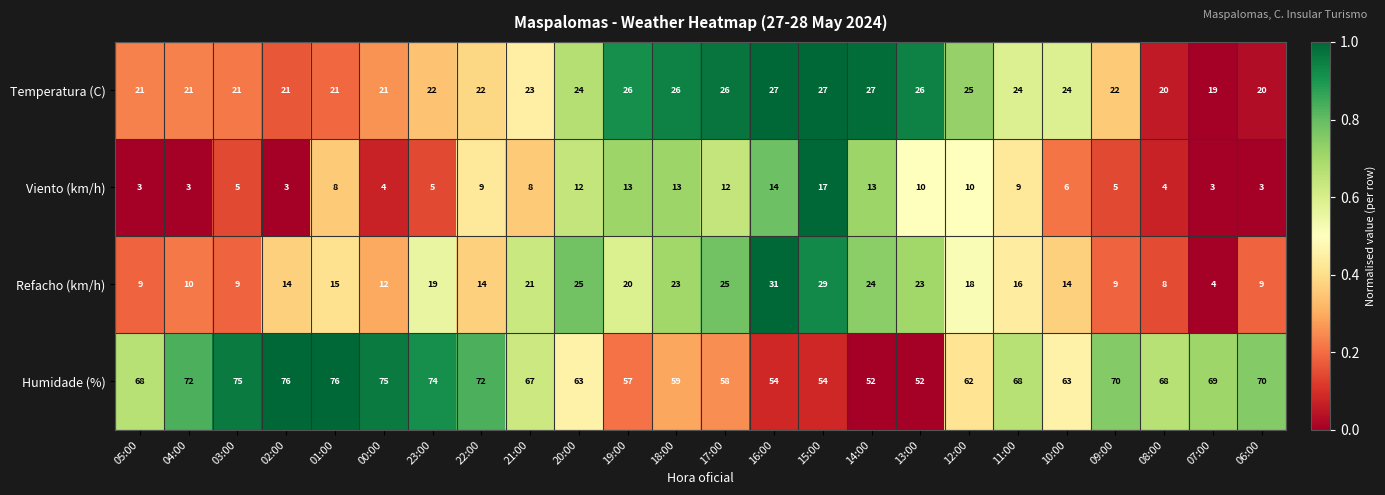

What is the sum of all Temperatura (C) values?

556